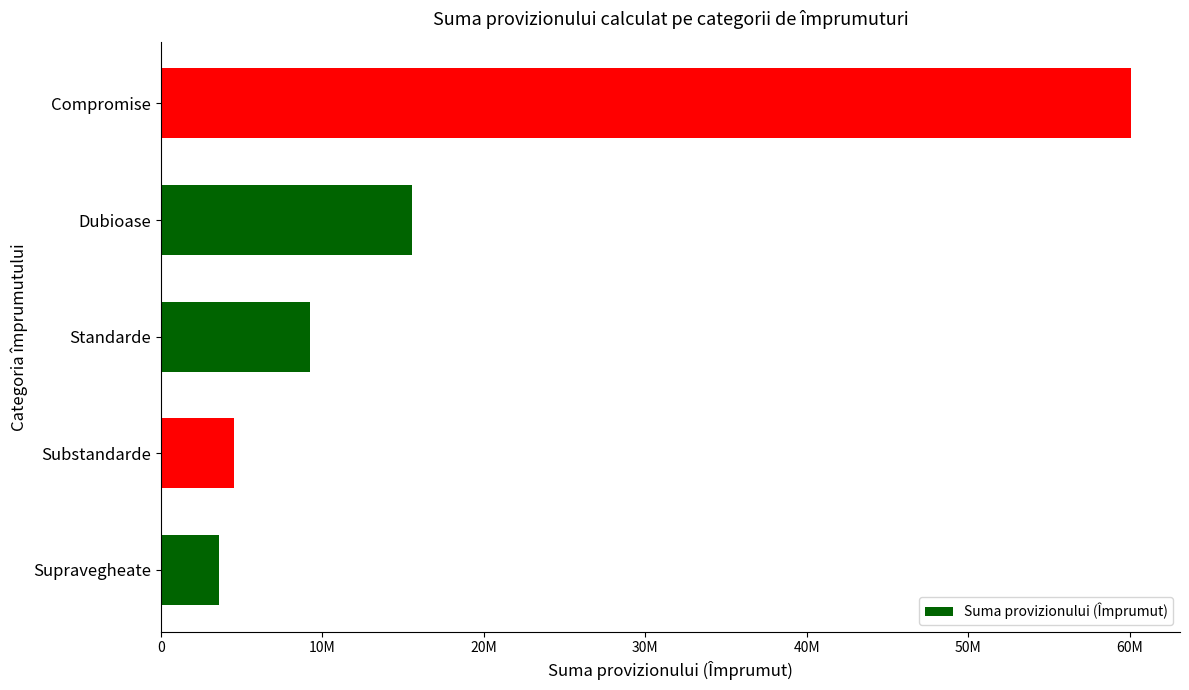

What is the difference between the maximum and minimum values?

56522828